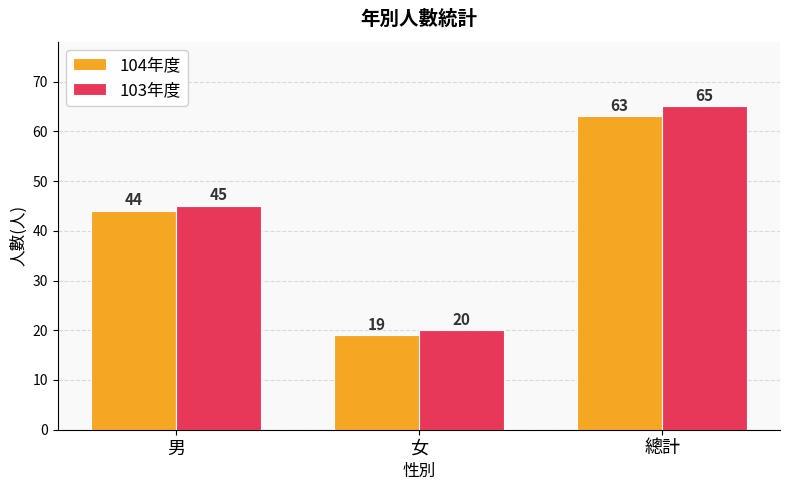

What is the highest value of the 104年度 series?

63